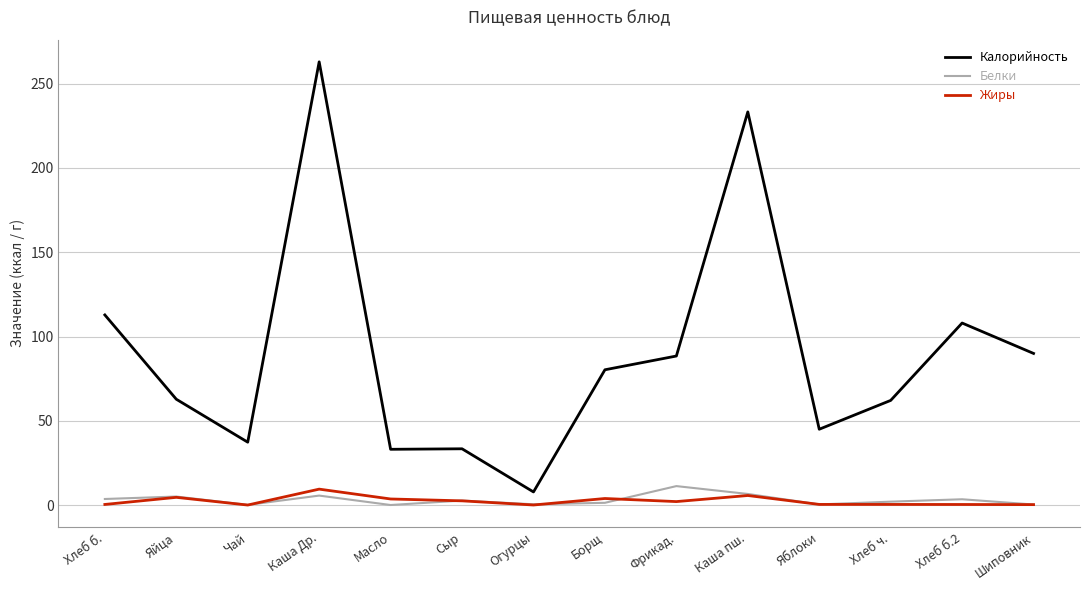

Between Каша пш. and Яблоки, which series saw the biggest shift?

Калорийность